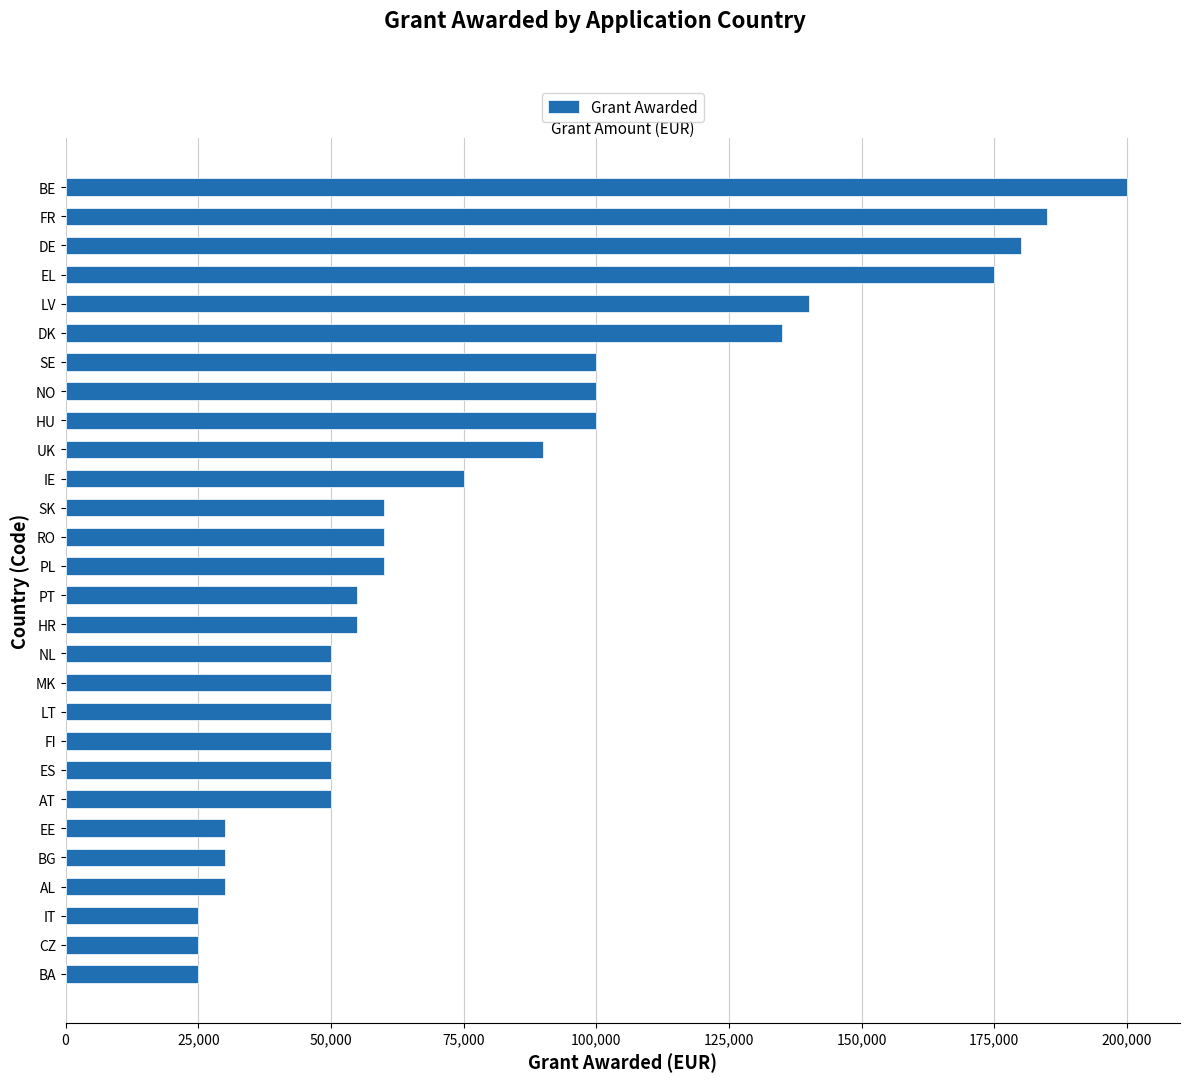

Reading bottom to top, transcribe all the data shown in this chart.

BA=25000	CZ=25000	IT=25000	AL=30000	BG=30000	EE=30000	AT=50000	ES=50000	FI=50000	LT=50000	MK=50000	NL=50000	HR=55000	PT=55000	PL=60000	RO=60000	SK=60000	IE=75000	UK=90000	HU=100000	NO=100000	SE=100000	DK=135000	LV=140000	EL=175000	DE=180000	FR=185000	BE=200000